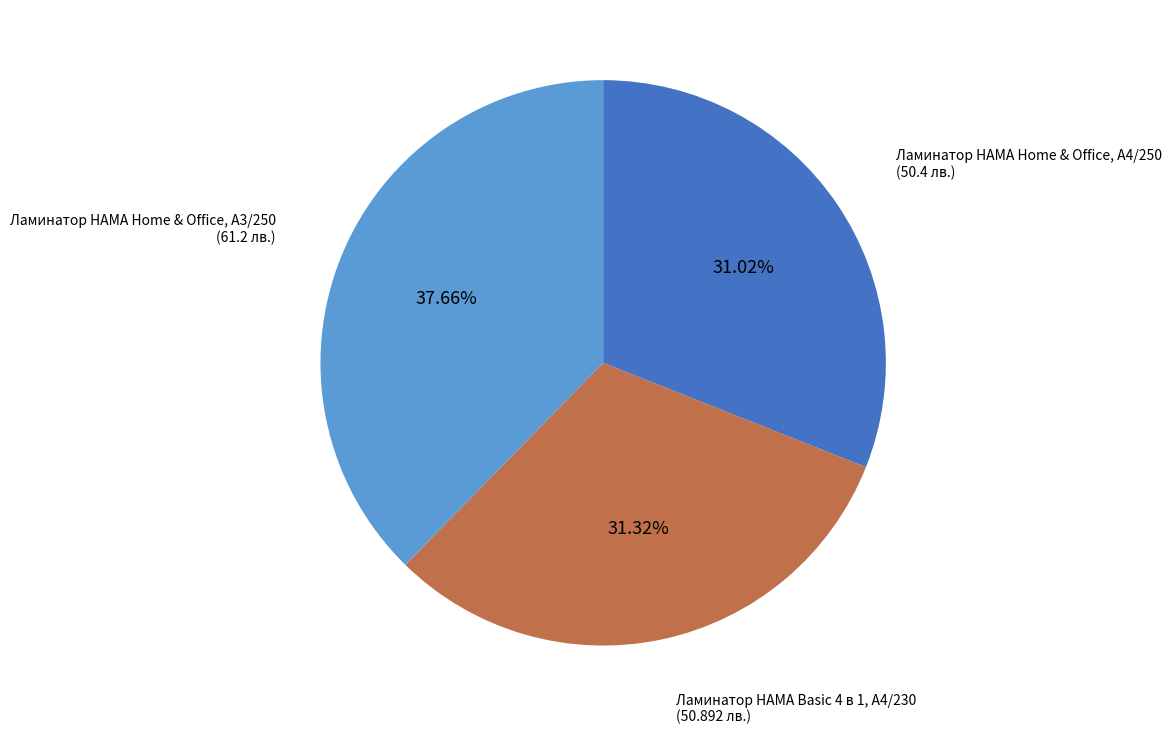

To the nearest percent, what is the difference between the Ламинатор HAMA Home & Office, A3/250 and Ламинатор HAMA Home & Office, A4/250 slice percentages?

7%